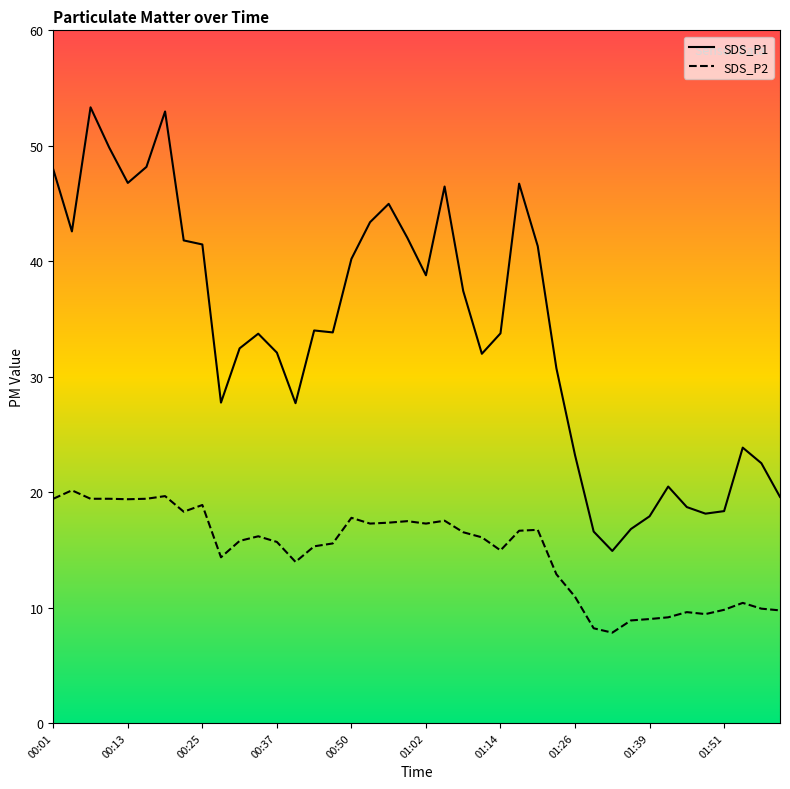

True or false: SDS_P1 and SDS_P2 intersect in this chart.

False